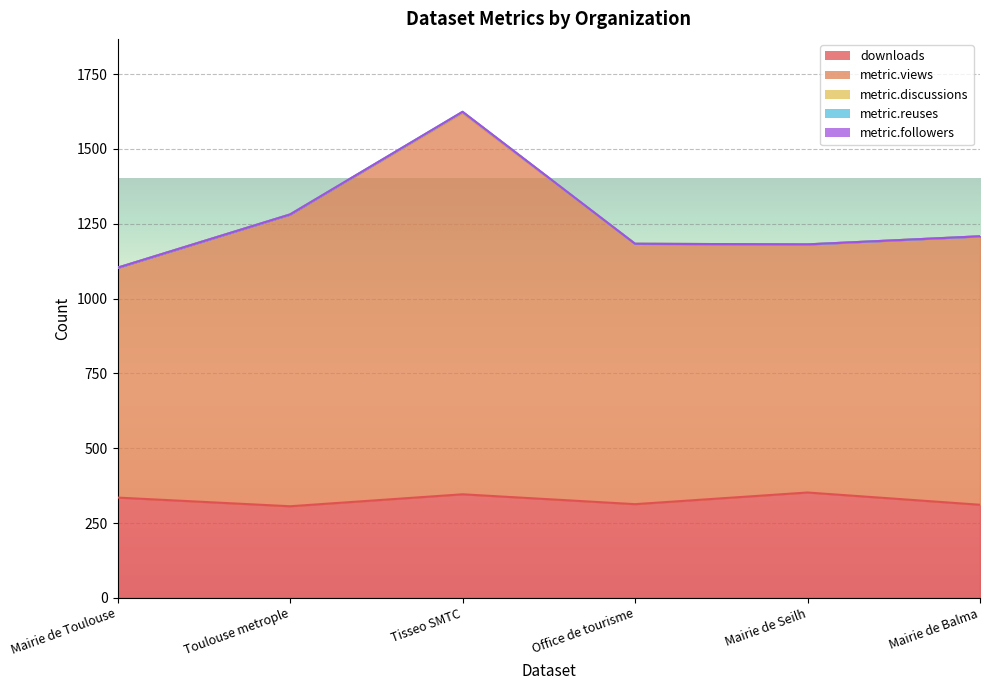

What is the difference between the downloads values at Mairie de Toulouse and Tisseo SMTC?

11